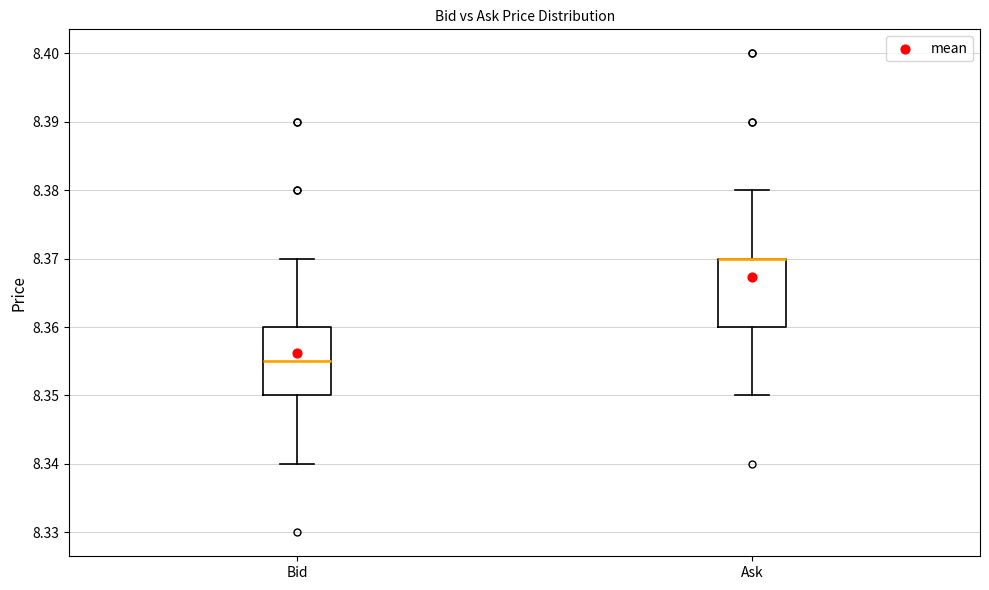

Reading left to right, transcribe this box plot: for each box, give where its median line is, the range the box spans, and where its two whiskers end, as read against the y-axis. The values are not printed on the chart, so give them approximately, as read against the axis.

Bid: median 8.355, box 8.350 to 8.360, whiskers 8.340 to 8.370
Ask: median 8.370 (drawn on the box's upper edge), box 8.360 to 8.370, whiskers 8.350 to 8.380